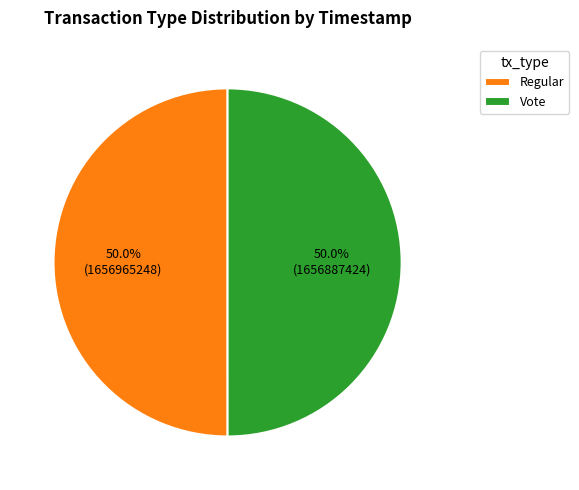

True or false: Vote accounts for 50% of the total.

True